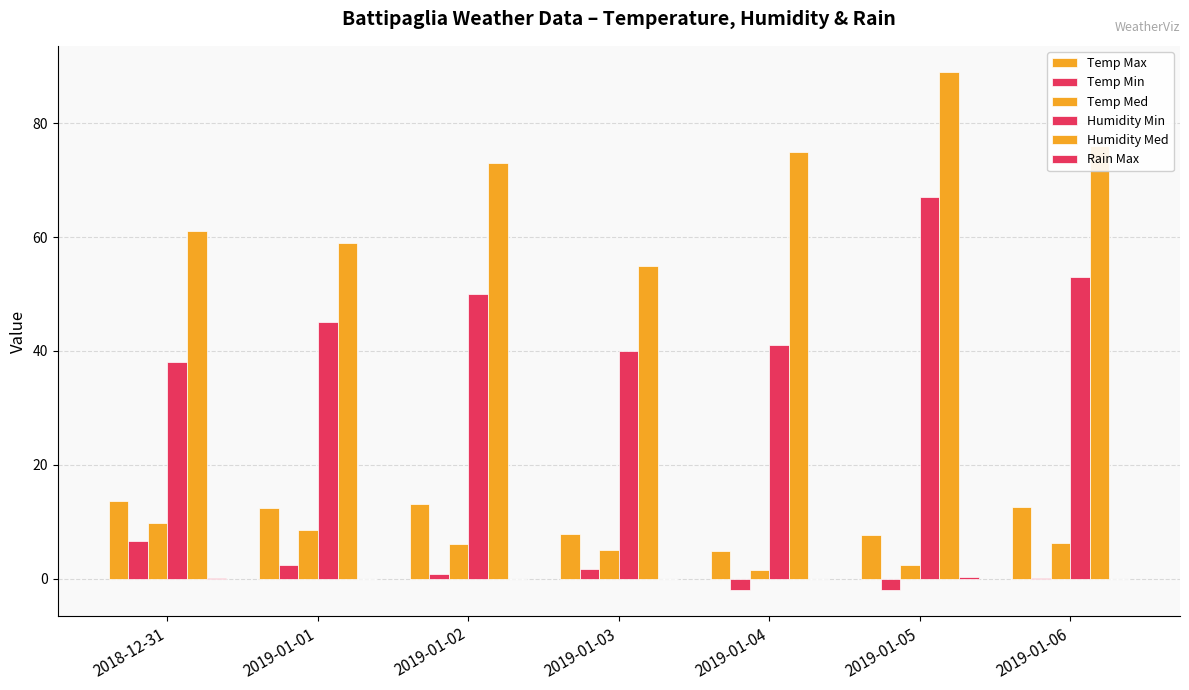

Does the chart contain stacked bars?

No